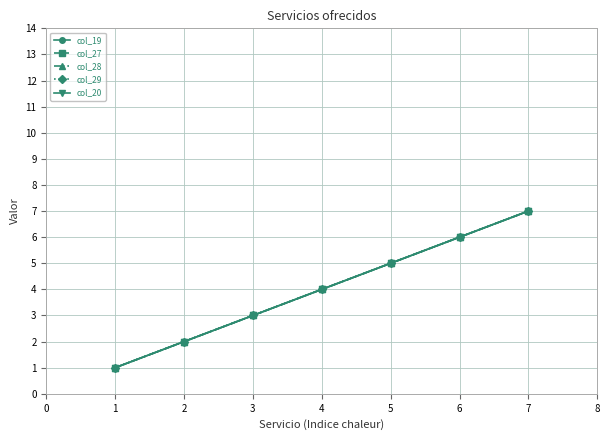

List the series in order of their peak value, highest first.

col_19, col_27, col_28, col_29, col_20